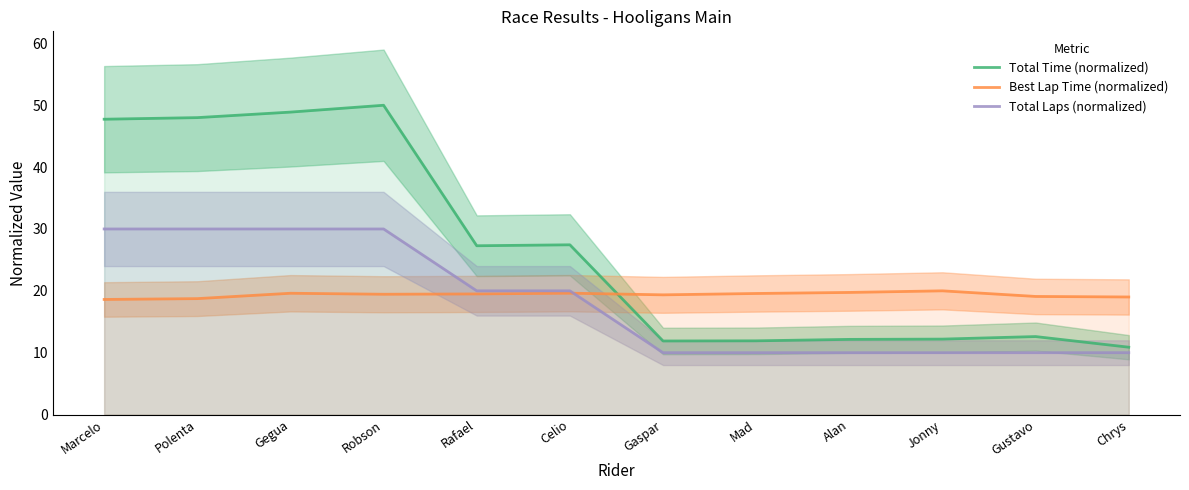

Does the chart display data point markers on the line(s)?

No